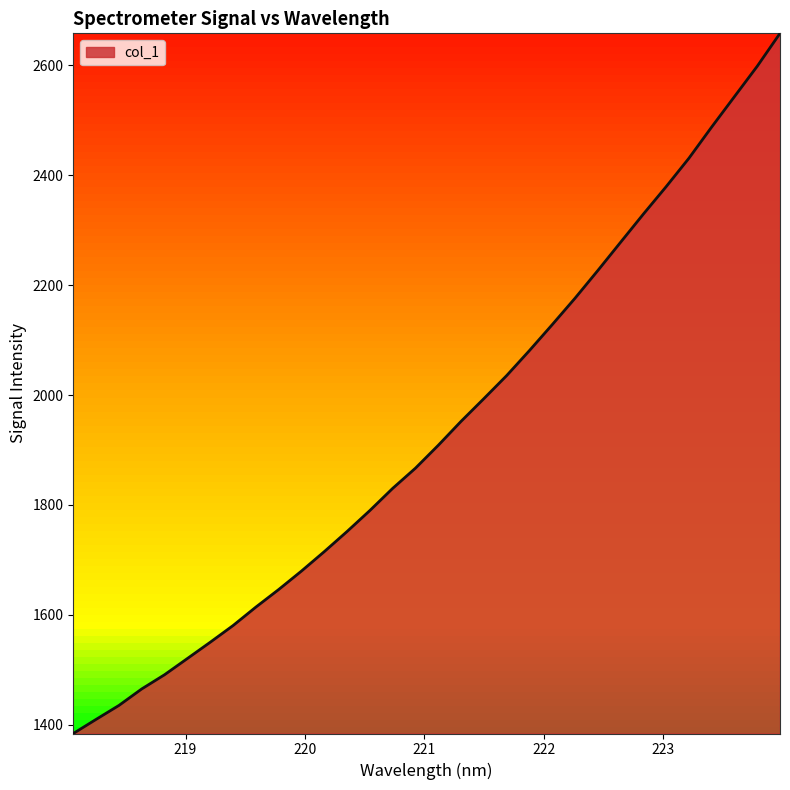

What is the greatest value displayed?

2658.5